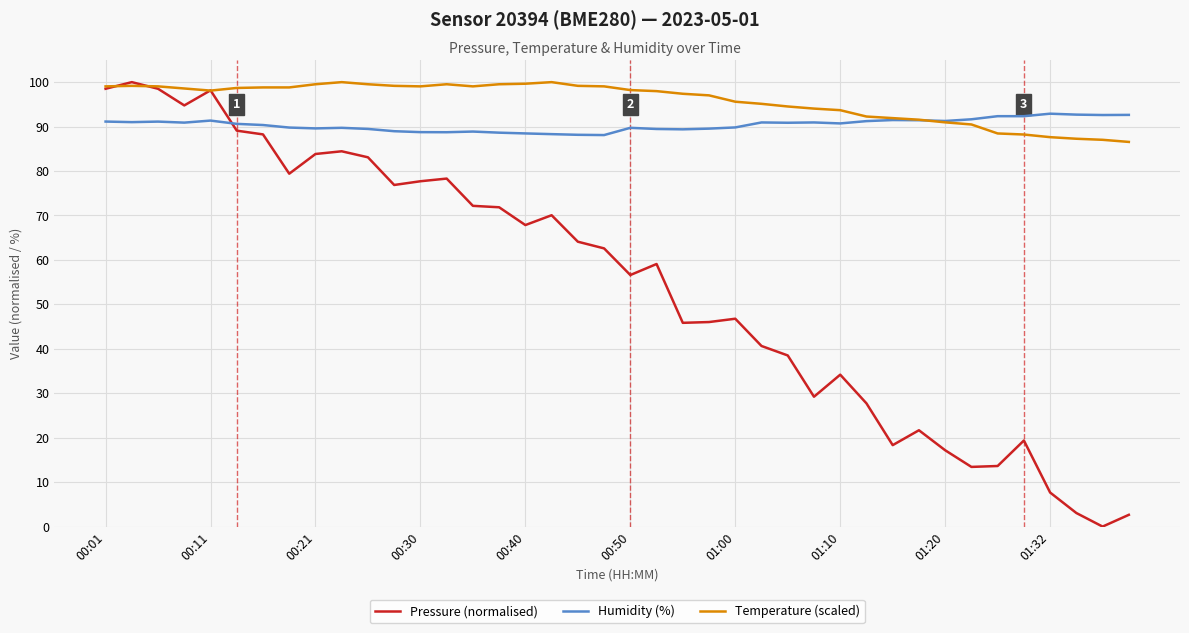

How many lines are shown in the chart?

3